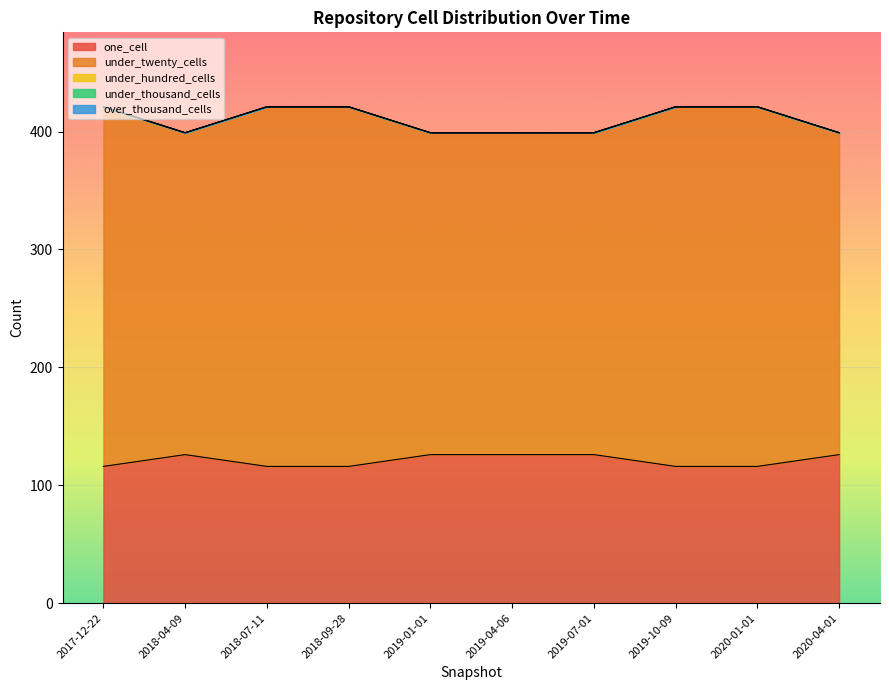

How many data points does each series have?

10